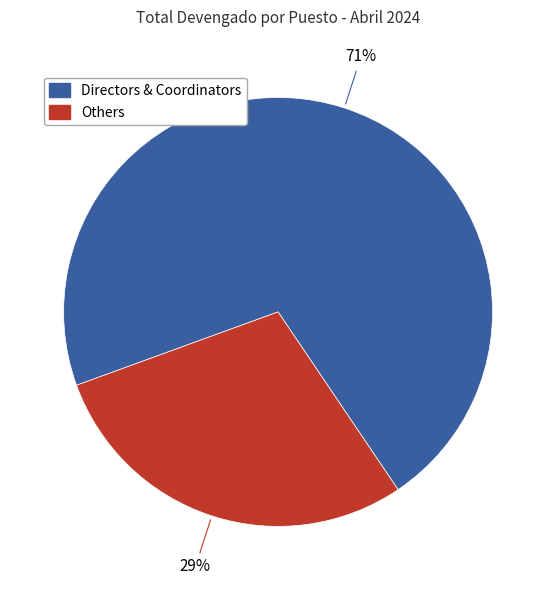

Is there a majority slice in this chart?

Yes